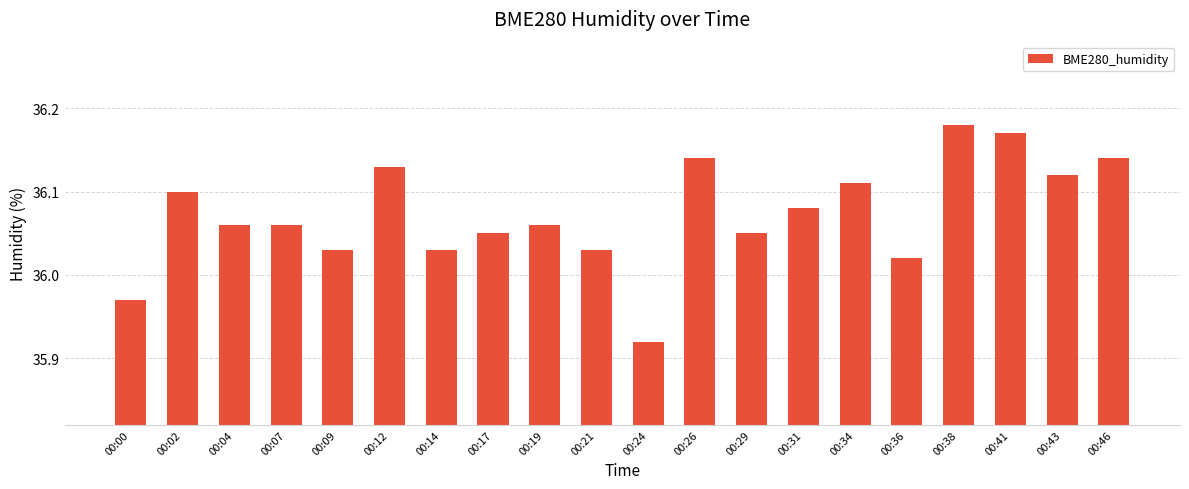

Where is the data nearest to the value 36?

00:36